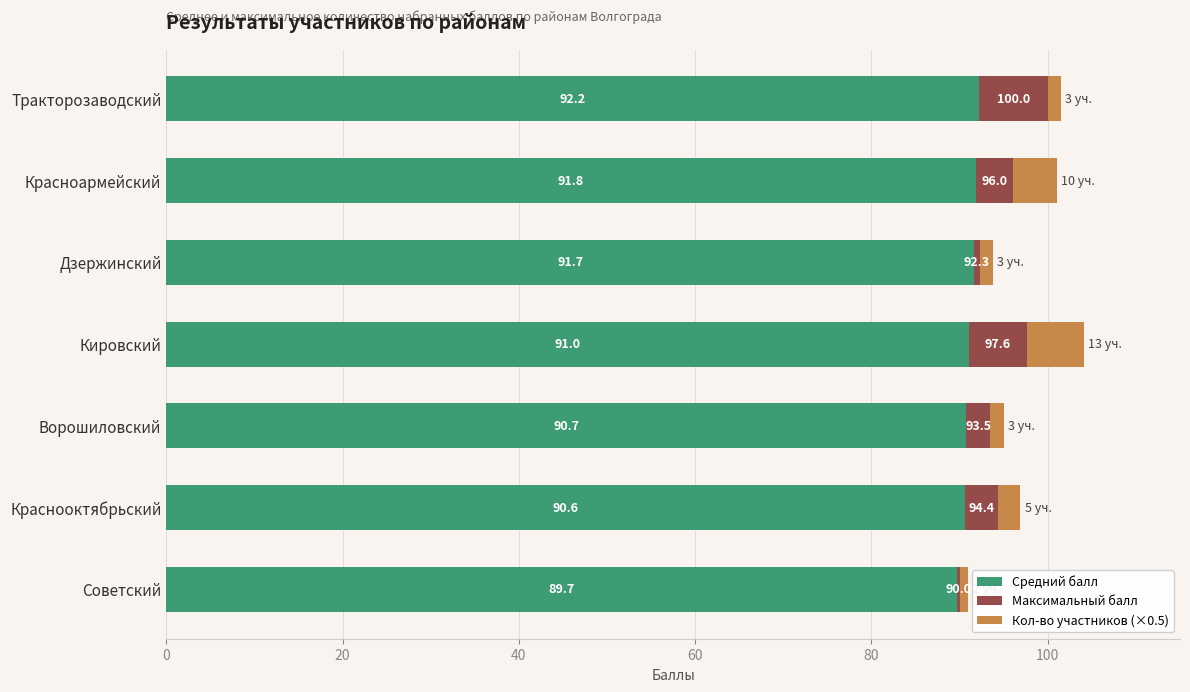

What is the highest value of the Средний балл series?

92.2